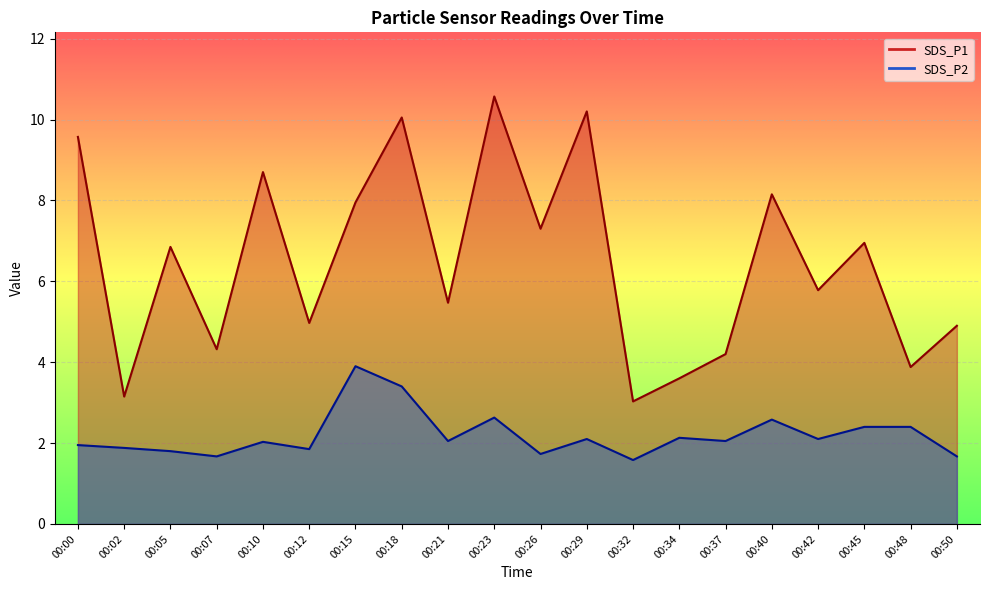

How many values in the SDS_P1 series exceed 6?

10